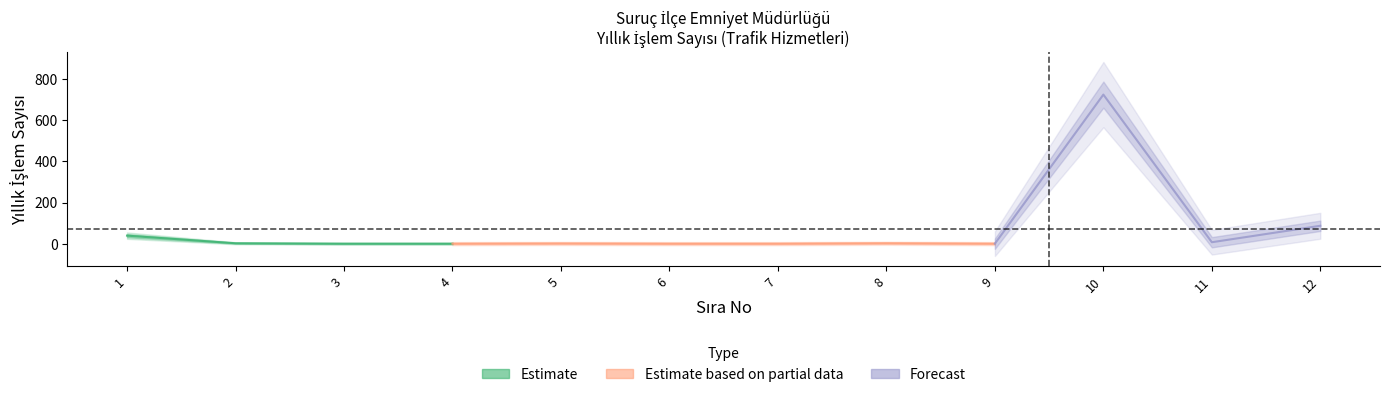

Count the number of categories in the chart.

12